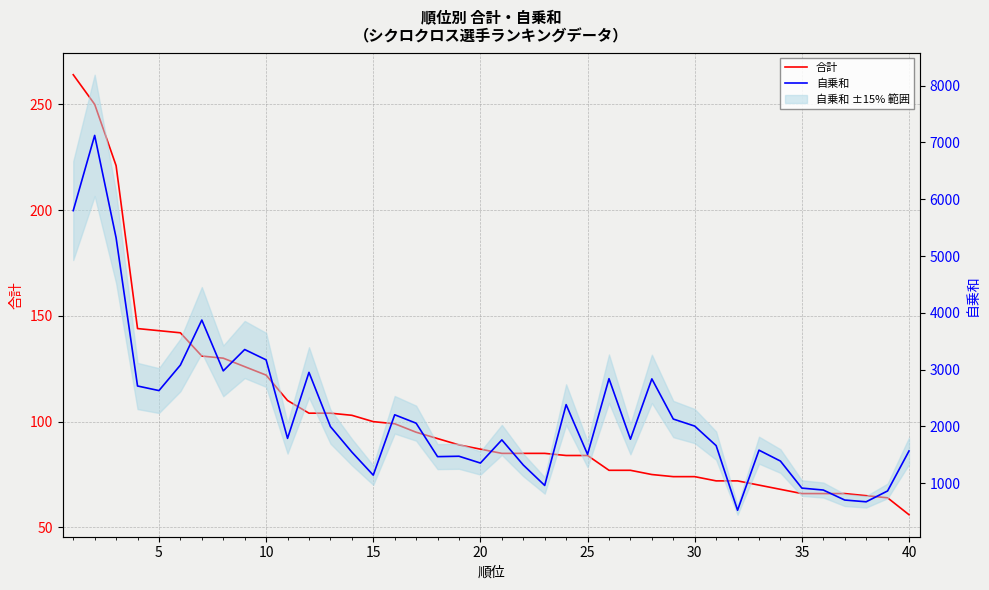

How many interior local valleys does the 自乗和 series have?

11